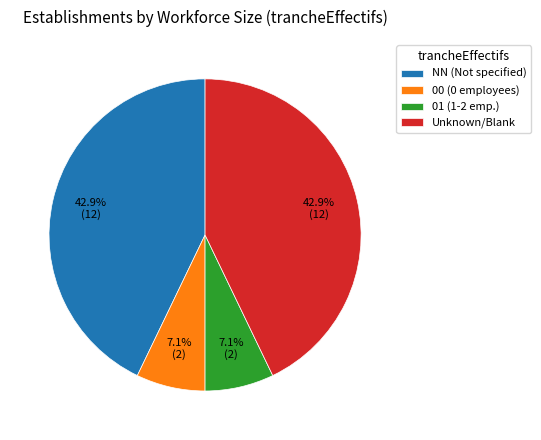

Which has a higher value, Unknown/Blank or 01 (1-2 emp.)?

Unknown/Blank